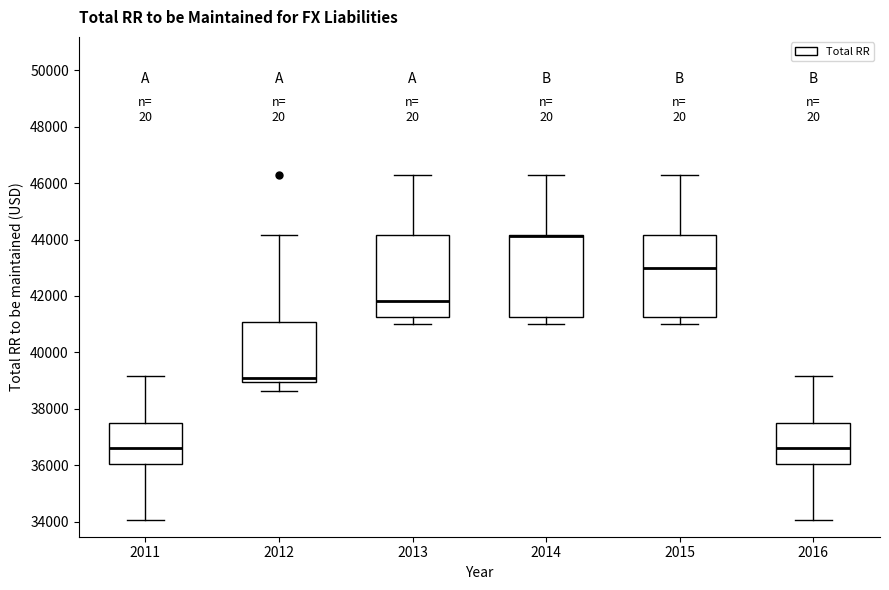

Where does the upper whisker of the box at x = 2015 end on the y-axis? The values are not printed on the chart, so give them approximately, as read against the axis.

46200